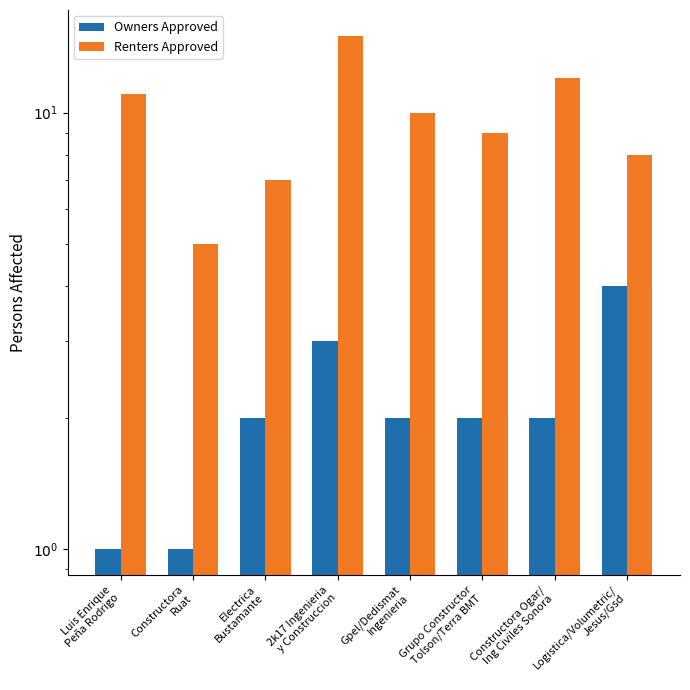

How many bars are there in total?

16